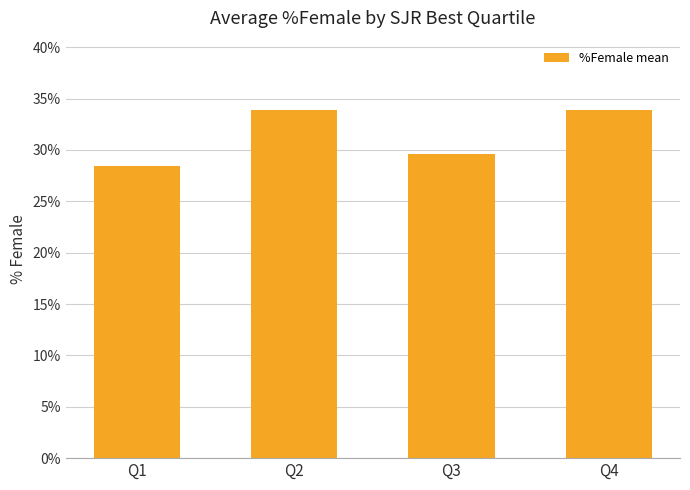

Which label corresponds to the smallest value in the chart?

Q1